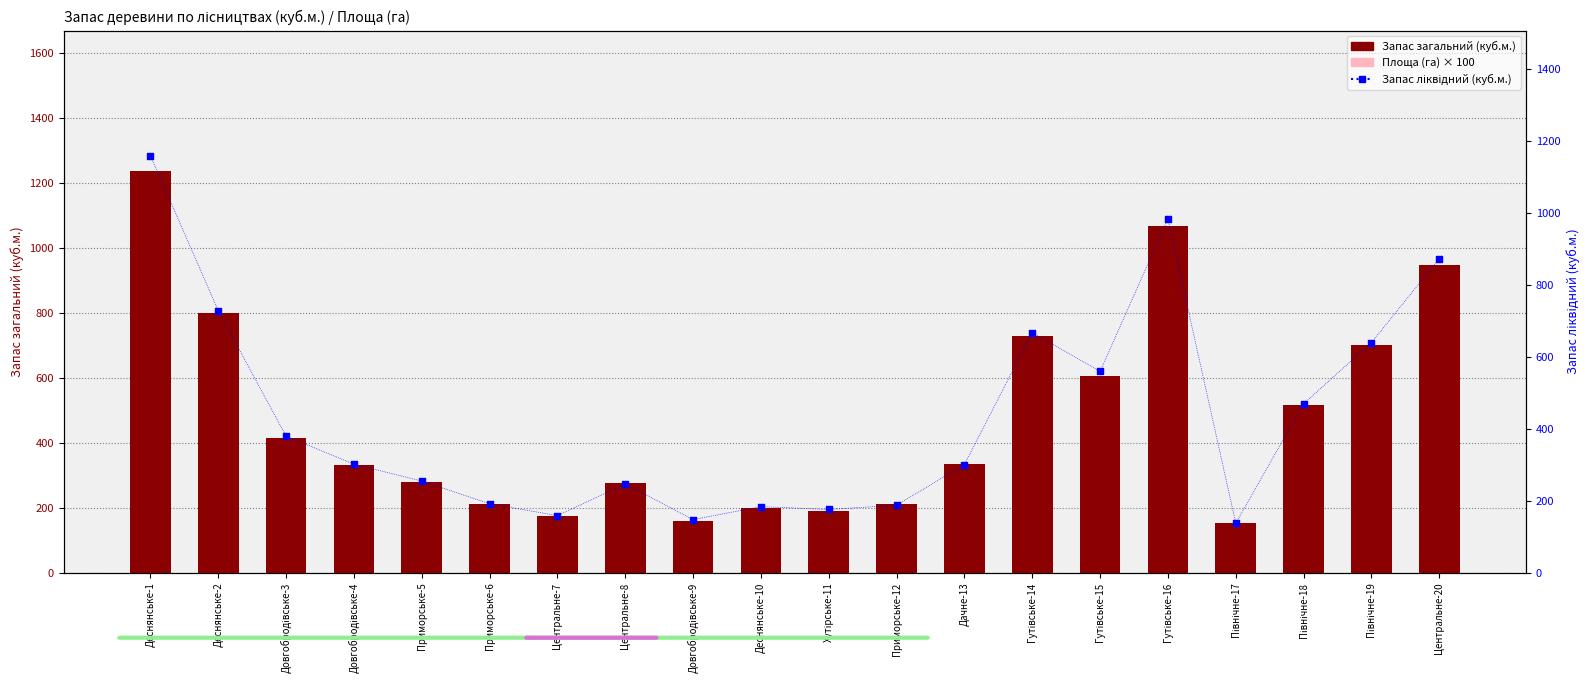

At how many categories does at least one series exceed 90?

20